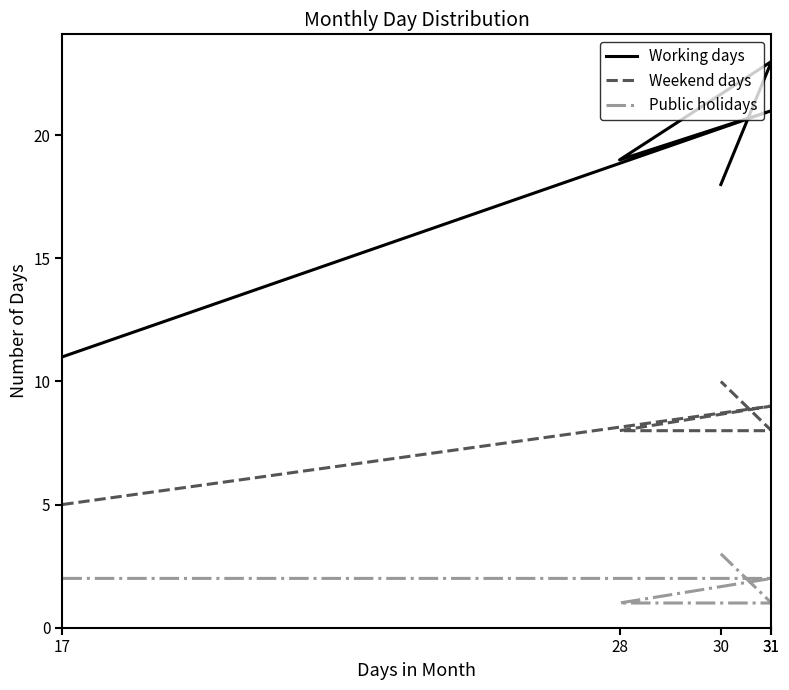

What value does the Public holidays series have at 28?

1